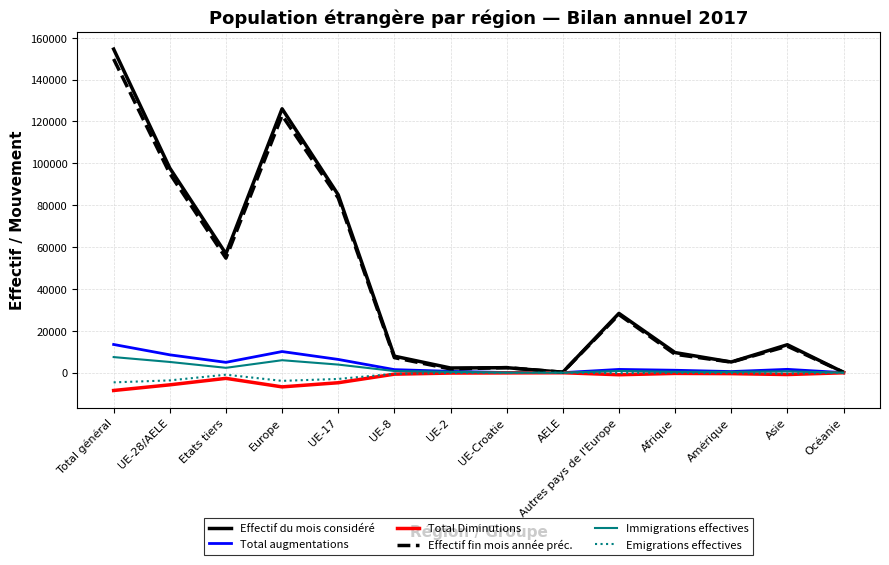

At which category is the sum across all series the highest?

Total général